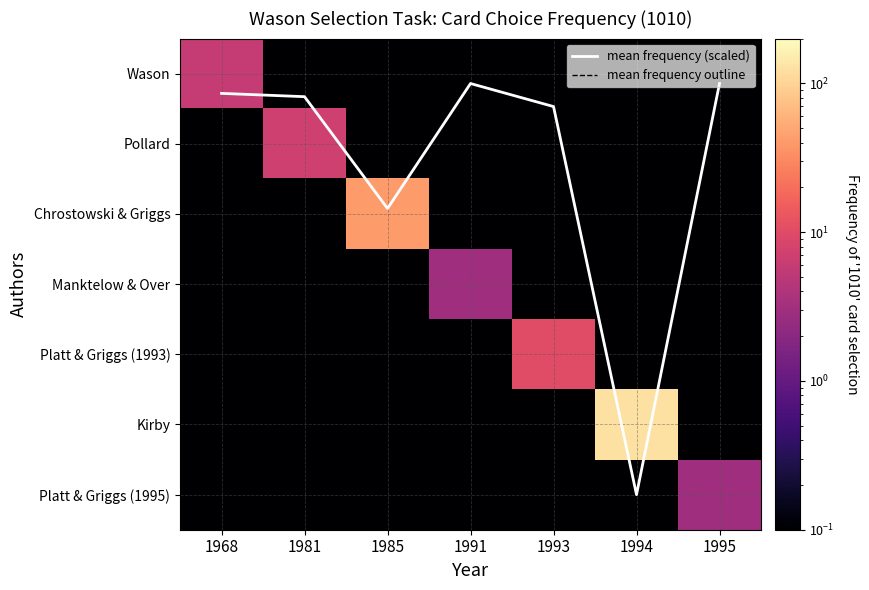

At which category is the sum across all series the highest?

1994